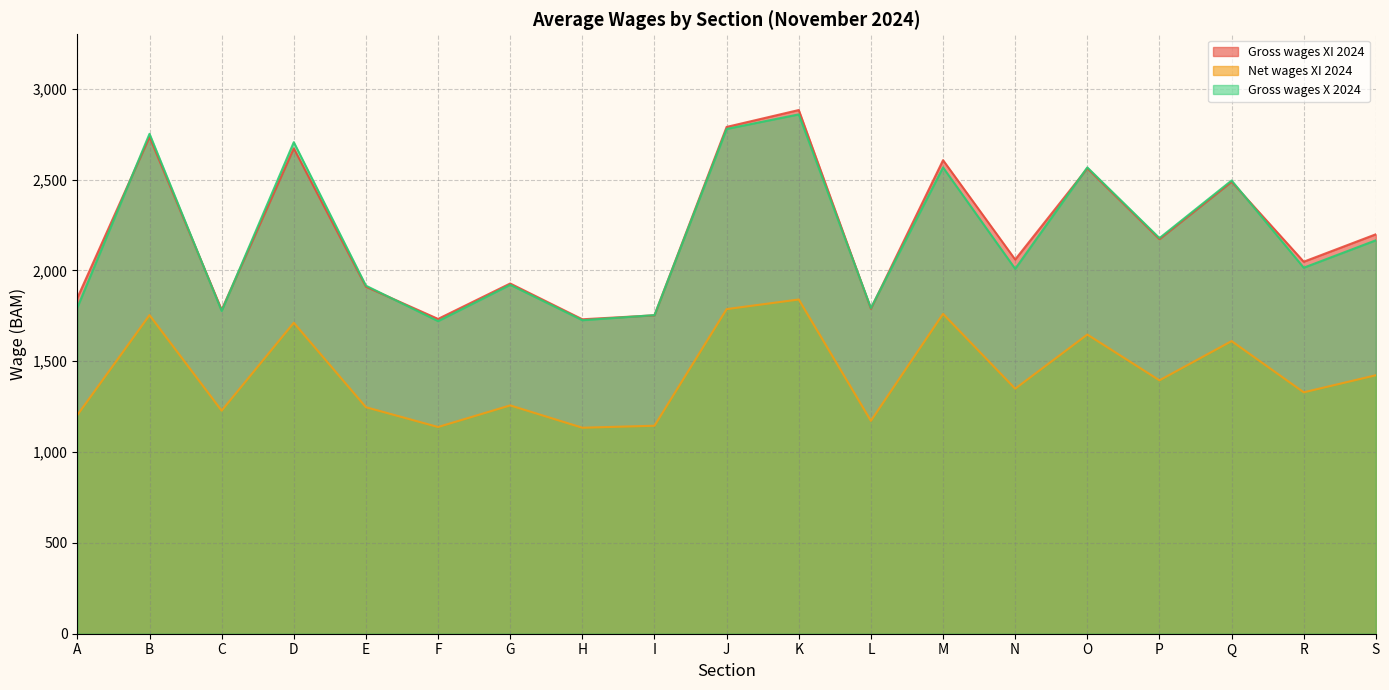

Does the chart have visible grid lines?

Yes